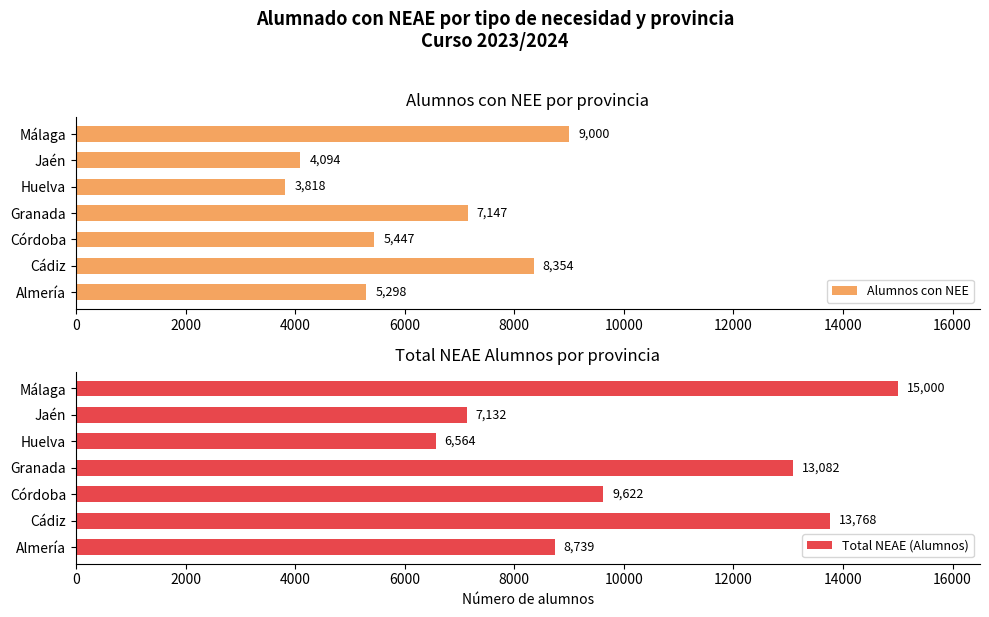

What is the value of the Total NEAE (Alumnos) bar at the 4th from the left?

13082